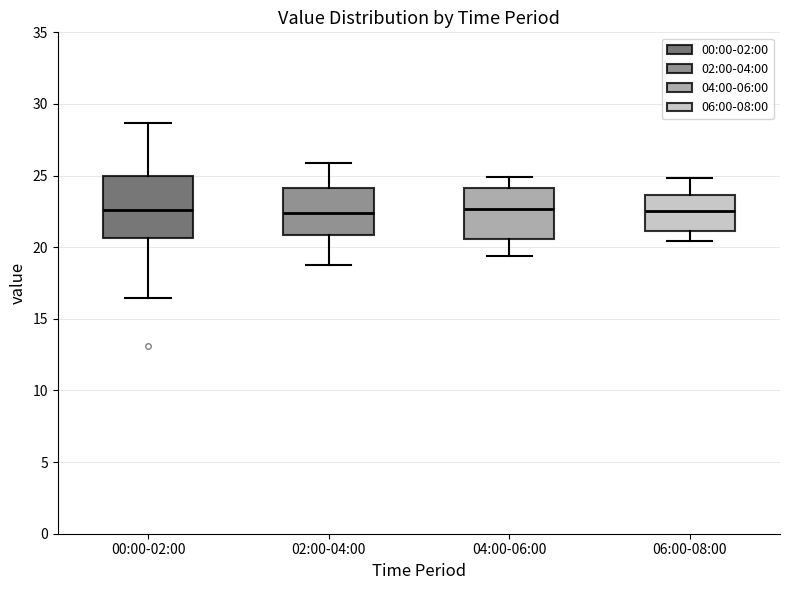

Reading left to right, read every box against the y-axis: the position of its median line, the range the box covers, and the ends of its whiskers. The values are not printed on the chart, so give them approximately, as read against the axis.

00:00-02:00: median 22.5, box 20.5 to 25.0, whiskers 16.5 to 28.5
02:00-04:00: median 22.5, box 21.0 to 24.0, whiskers 19.0 to 26.0
04:00-06:00: median 22.5, box 20.5 to 24.0, whiskers 19.5 to 25.0
06:00-08:00: median 22.5, box 21.0 to 23.5, whiskers 20.5 to 25.0